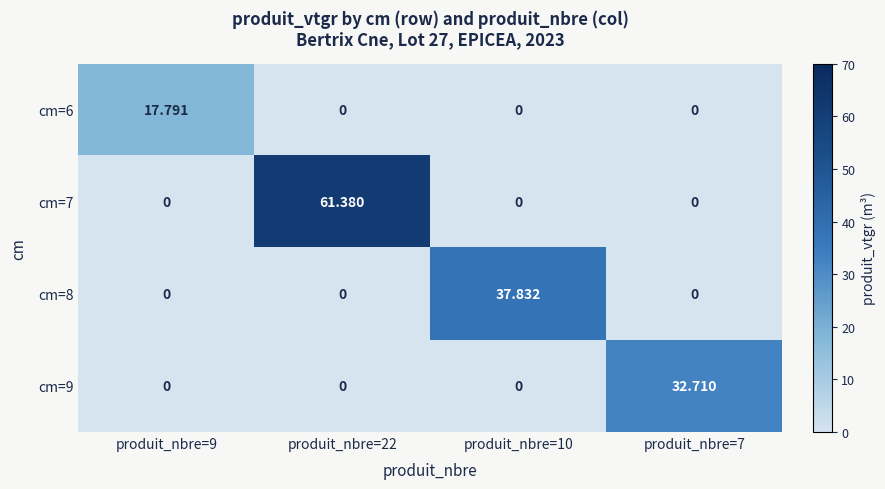

At which category is the sum across all series the highest?

produit_nbre=22